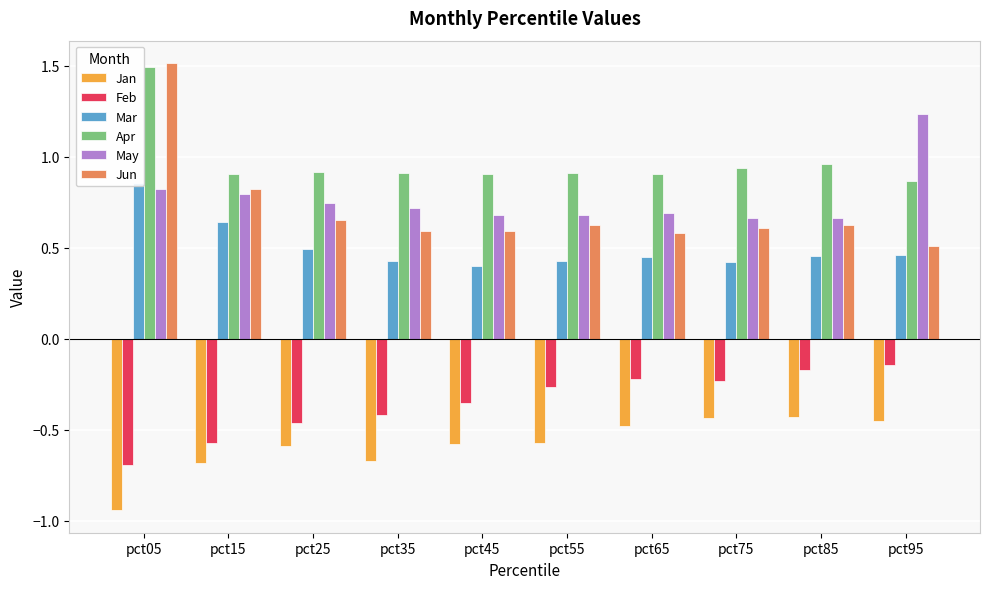

What is the sum of the Jan values at pct65 and pct05?

-1.4